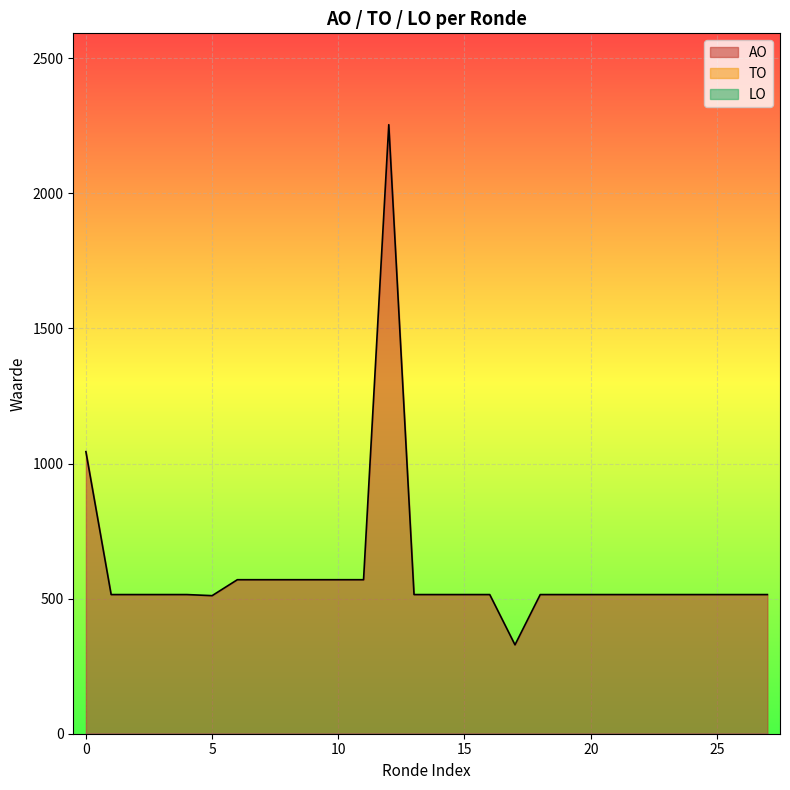

Does the chart display data point markers on the line(s)?

No